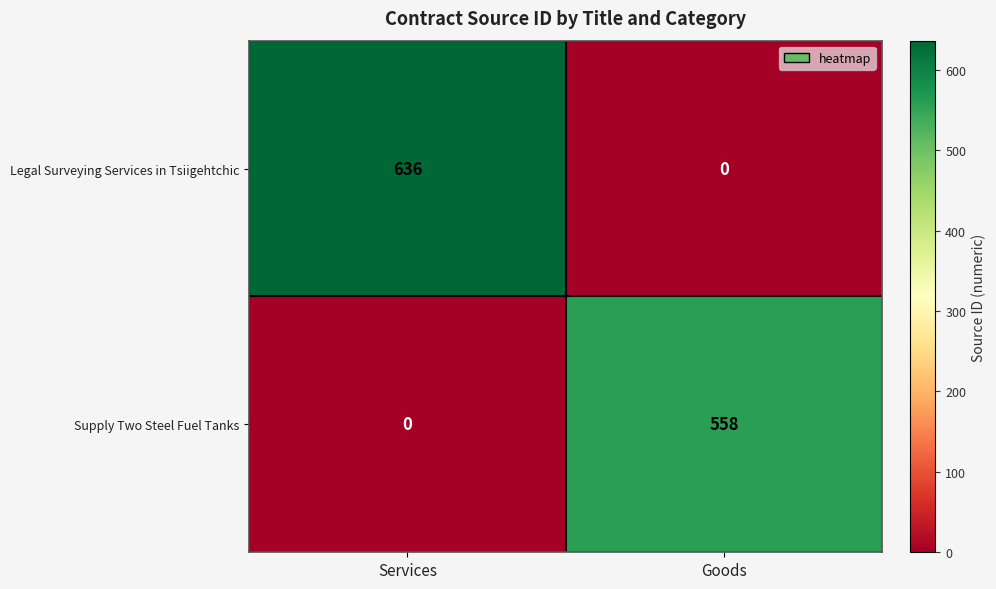

What is the difference between the highest and lowest values at Goods?

558